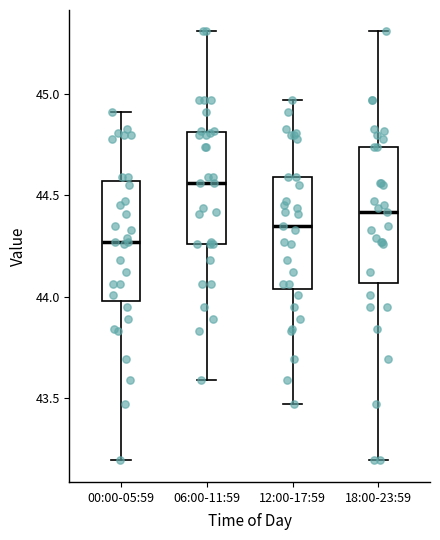

Which box has the highest median line?

06:00-11:59